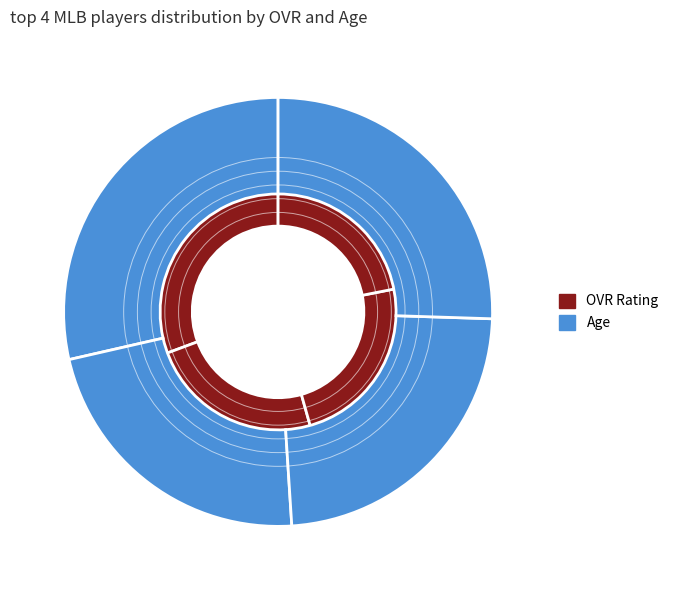

Which slice is the smallest?

Quincy